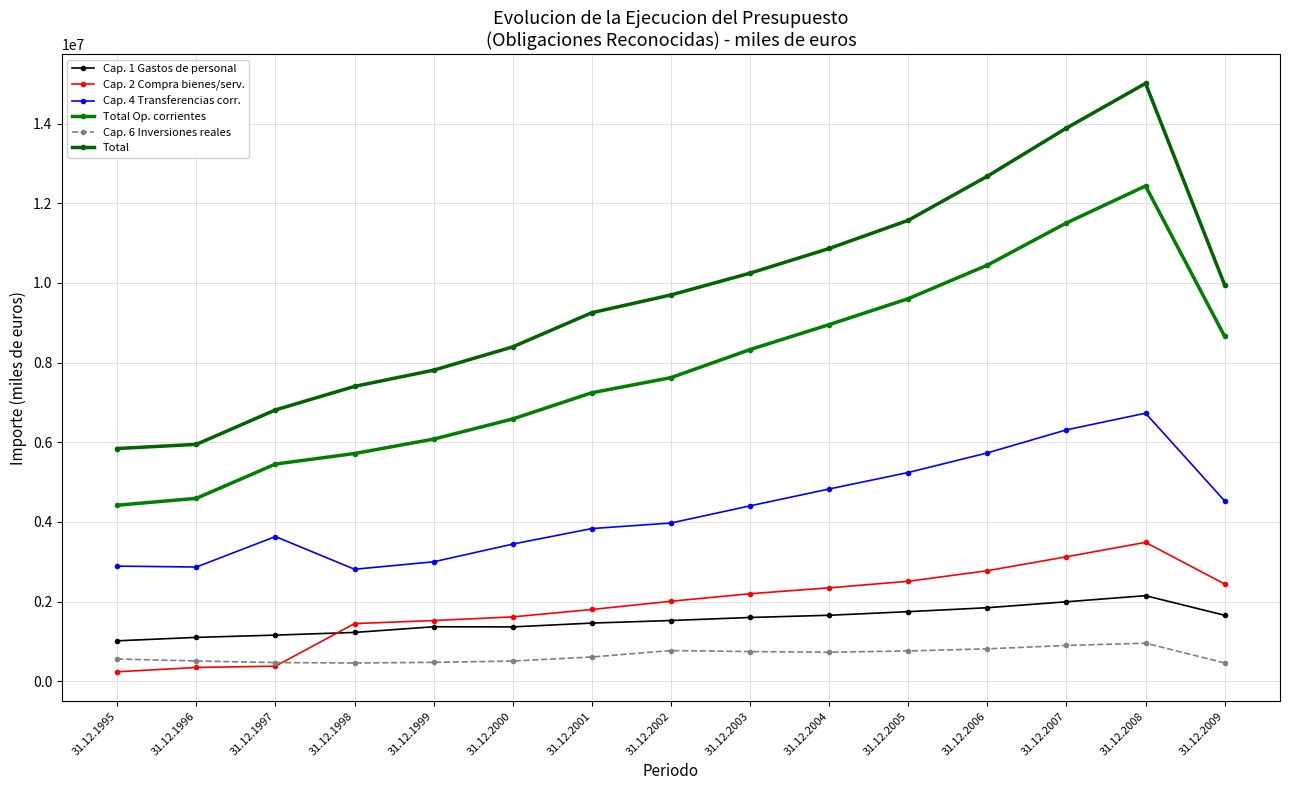

Reading left to right, list all the values displayed in this chart.

Cap. 1 Gastos de personal: 1014788	1100849	1157847	1225187	1367685	1364142	1459857	1524655	1600751	1656423	1747003	1845784	1995139	2148006	1656149
Cap. 2 Compra bienes/serv.: 236413	345806	377887	1447709	1523753	1615716	1801238	2007834	2197042	2345261	2509687	2774548	3125408	3486839	2440872
Cap. 4 Transferencias corr.: 2890443	2867561	3632778	2811250	2999192	3443454	3833407	3972374	4403855	4827316	5241185	5733120	6312256	6730576	4528201
Total Op. corrientes: 4419531	4592667	5452894	5717921	6079596	6586045	7243608	7622982	8328336	8954125	9606629	10447524	11507589	12436245	8660664
Cap. 6 Inversiones reales: 558273	507966	468329	458250	473693	506028	609152	769728	744662	728560	760251	813197	897602	955951	459103
Total: 5843265	5947593	6812341	7403557	7811190	8396011	9254066	9699506	10246880	10866170	11573882	12680143	13889462	15012455	9951886